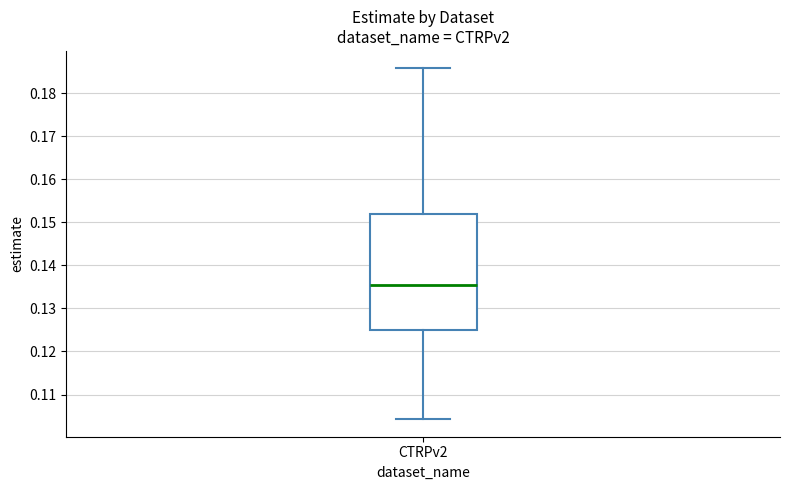

Transcribe this box plot: give where the median line is, the range the box spans, and where the two whiskers end, as read against the y-axis. The values are not printed on the chart, so give them approximately, as read against the axis.

median 0.135, box 0.125 to 0.152, whiskers 0.104 to 0.186